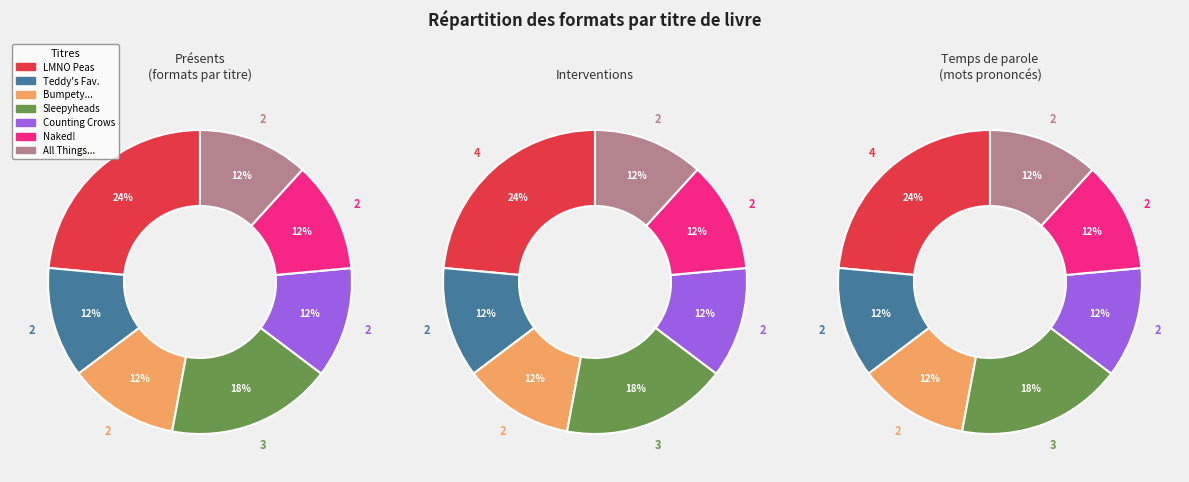

Approximately how many times larger is the value at Naked! compared to Bumpety, Dunkety, Thumpety-Thump!?

1.0